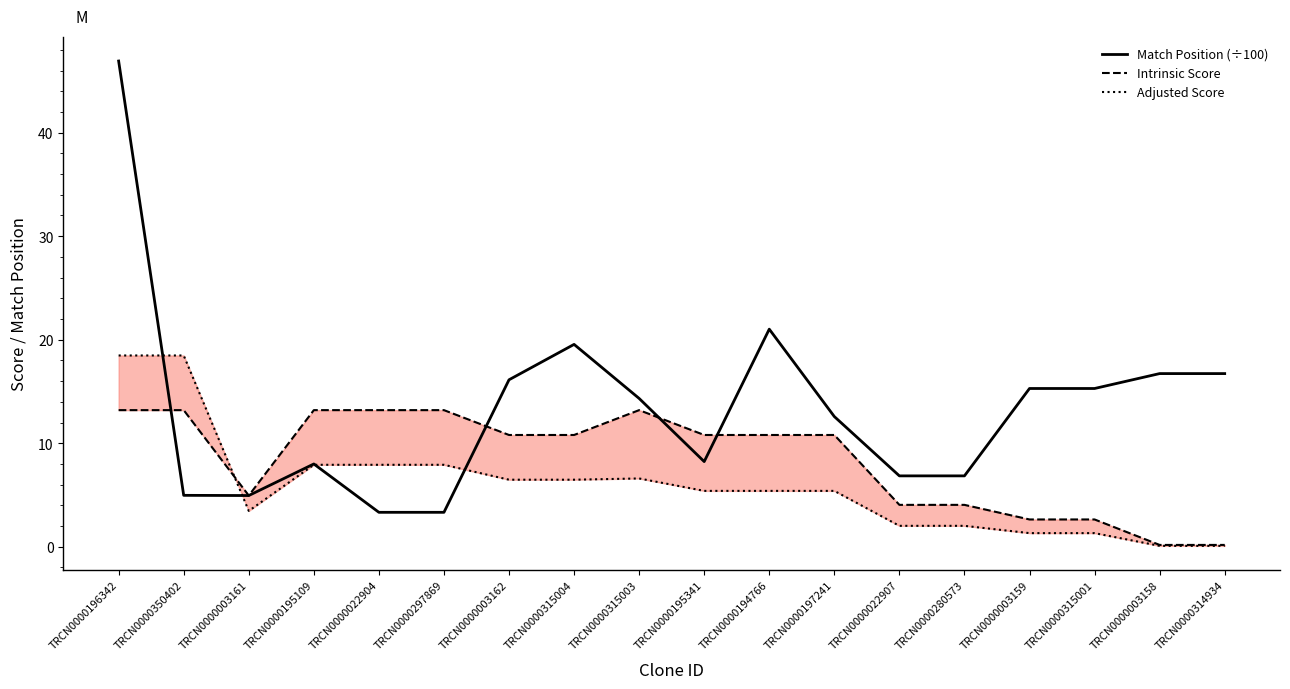

After their last crossing, which series has the higher values: Adjusted Score or Intrinsic Score?

Intrinsic Score